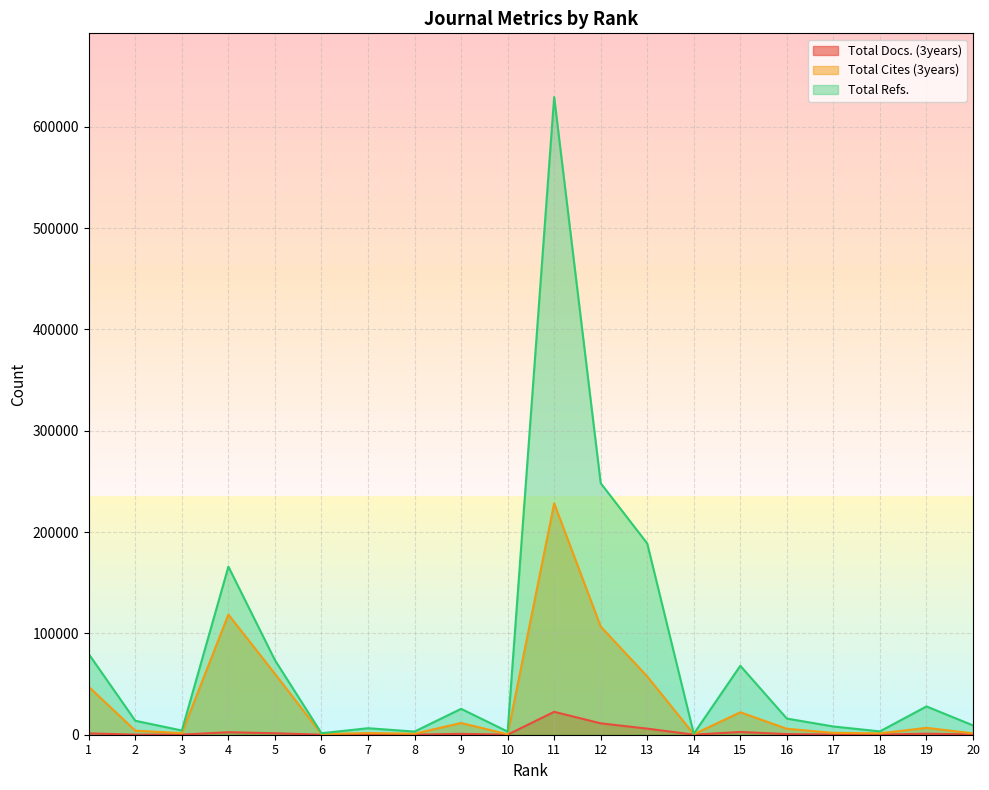

What is the sum of the Total Docs. (3years) values at 11 and 13?

28605